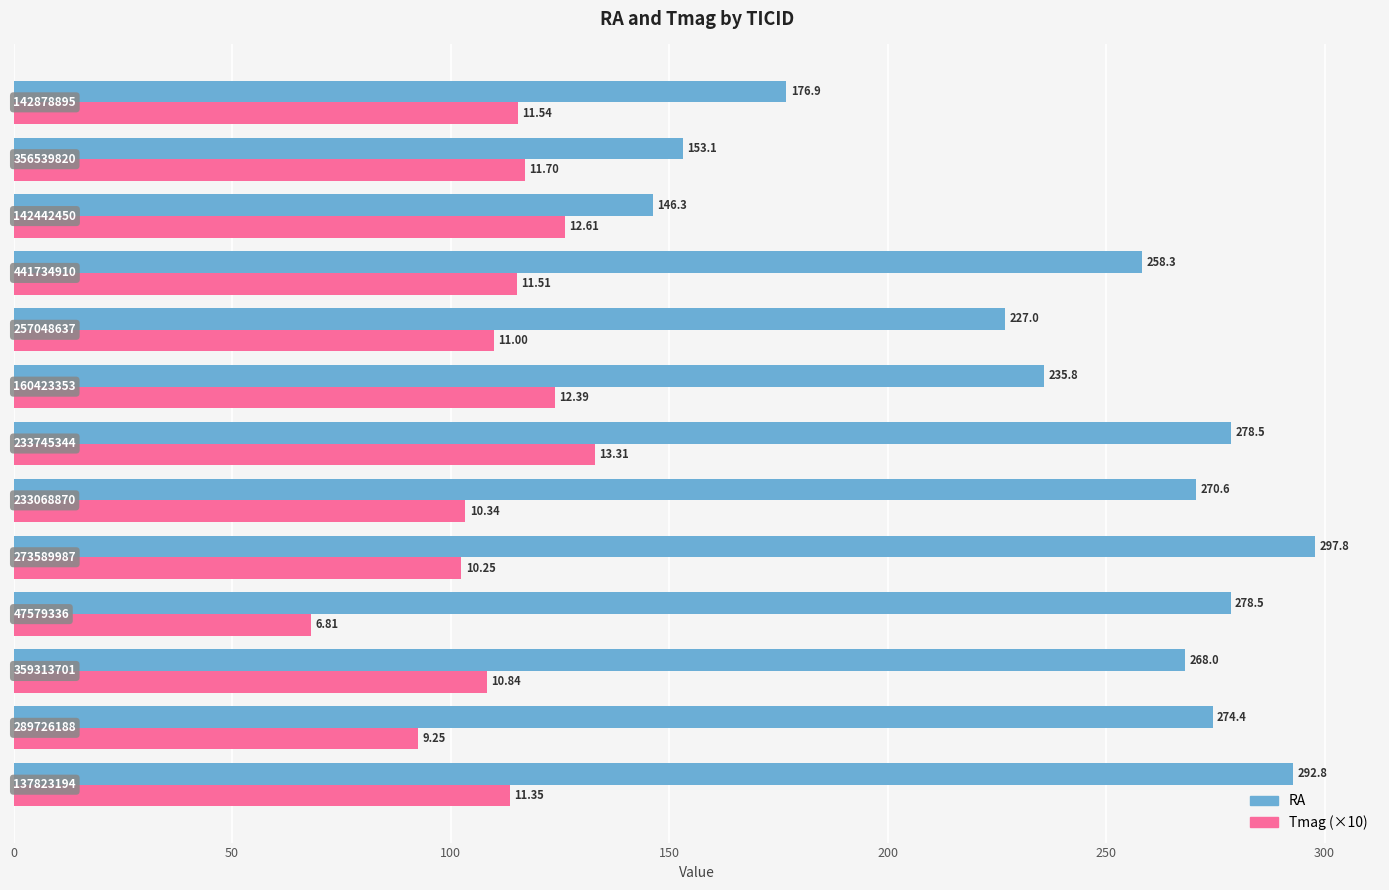

Which series has the largest range (max minus min)?

RA